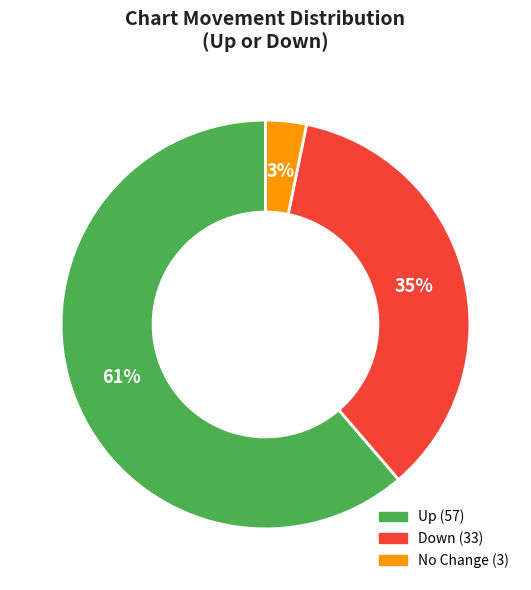

To the nearest percent, what is the average slice percentage?

33%